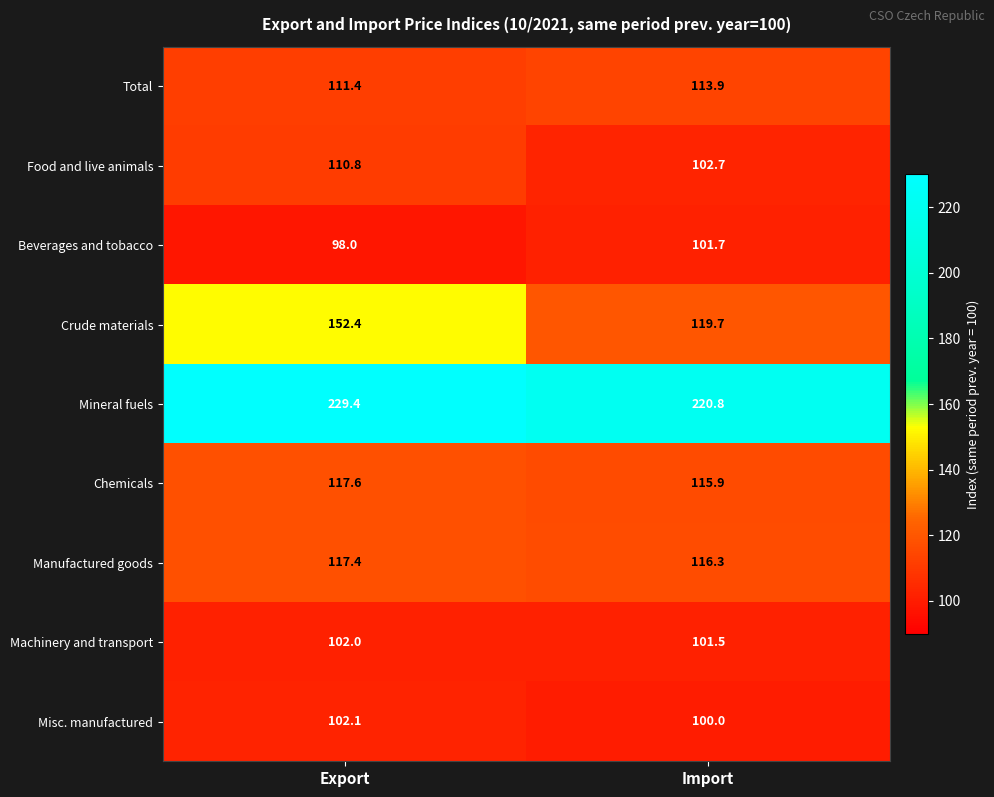

Where does the Total series first go above 113?

Import